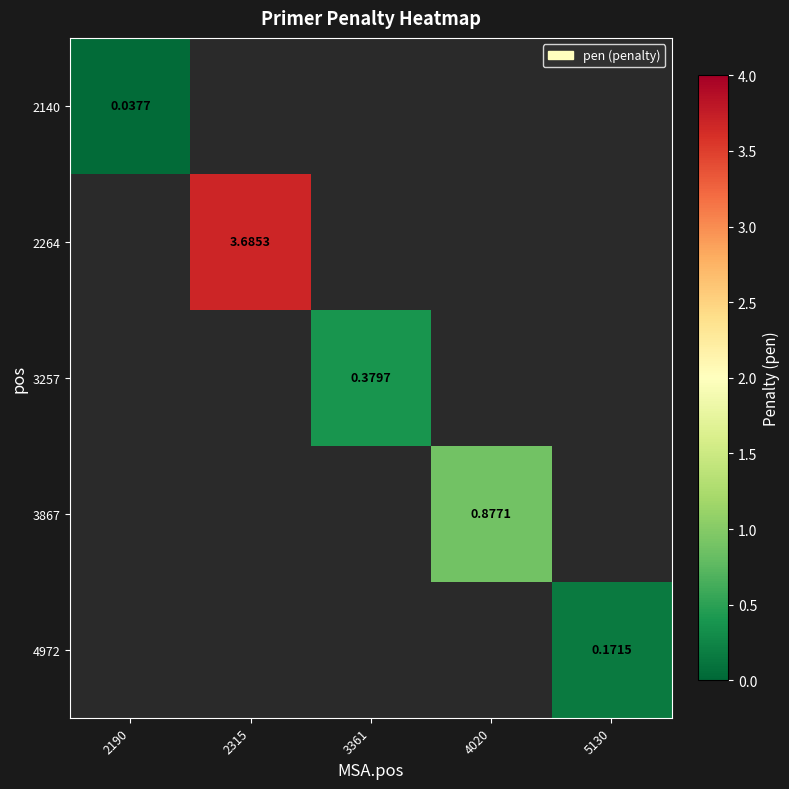

Which series has the largest range (max minus min)?

2140